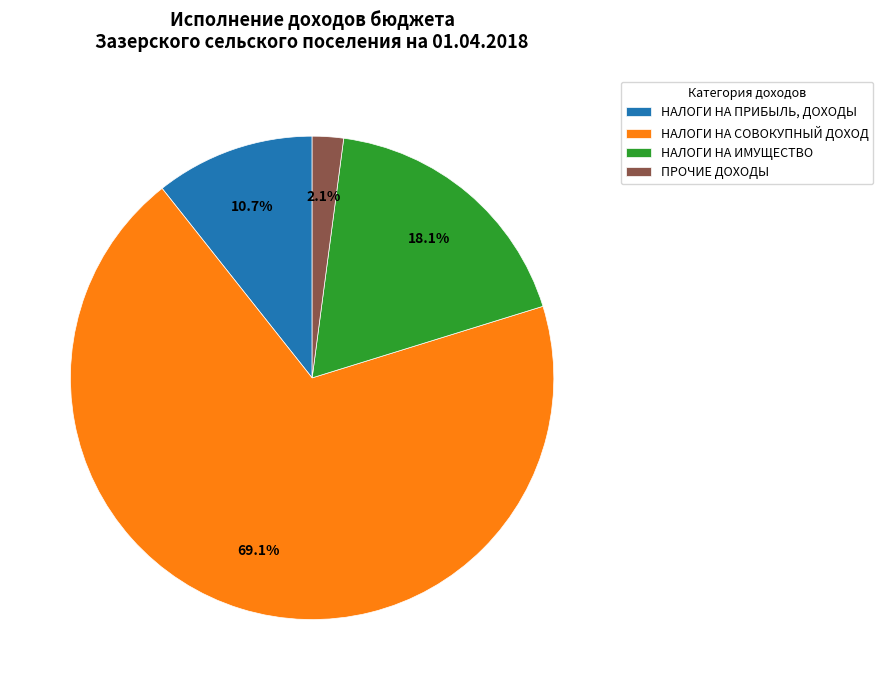

Which category accounts for the majority?

НАЛОГИ НА СОВОКУПНЫЙ ДОХОД